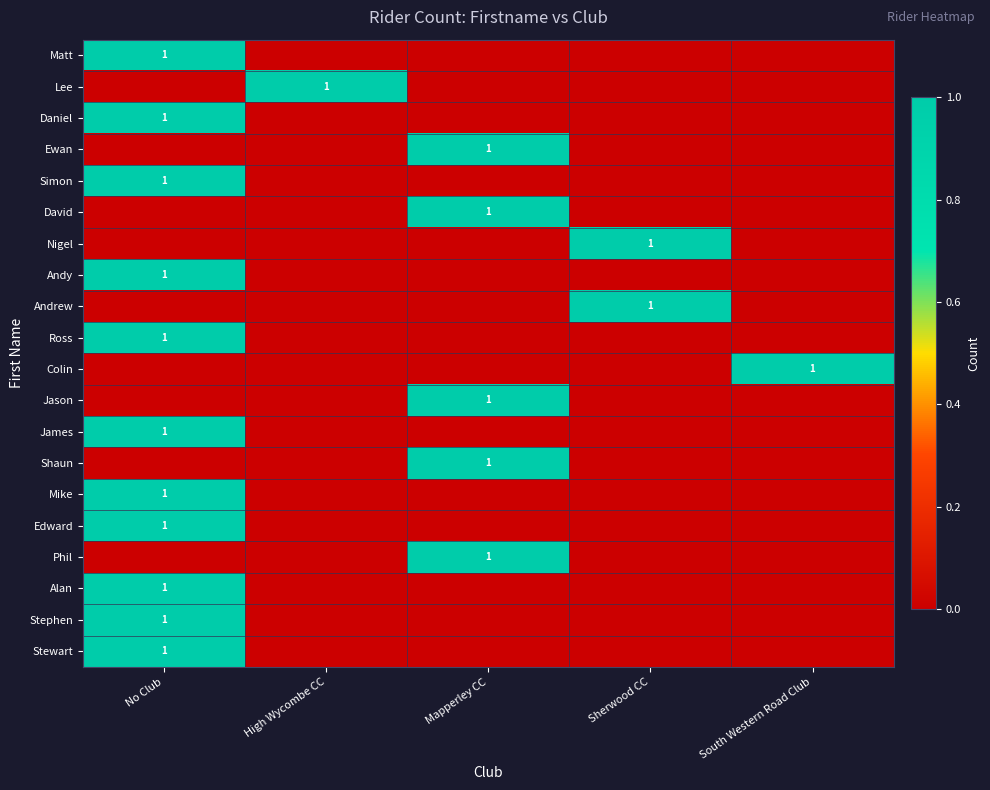

What is the difference between the Jason values at Mapperley CC and No Club?

1